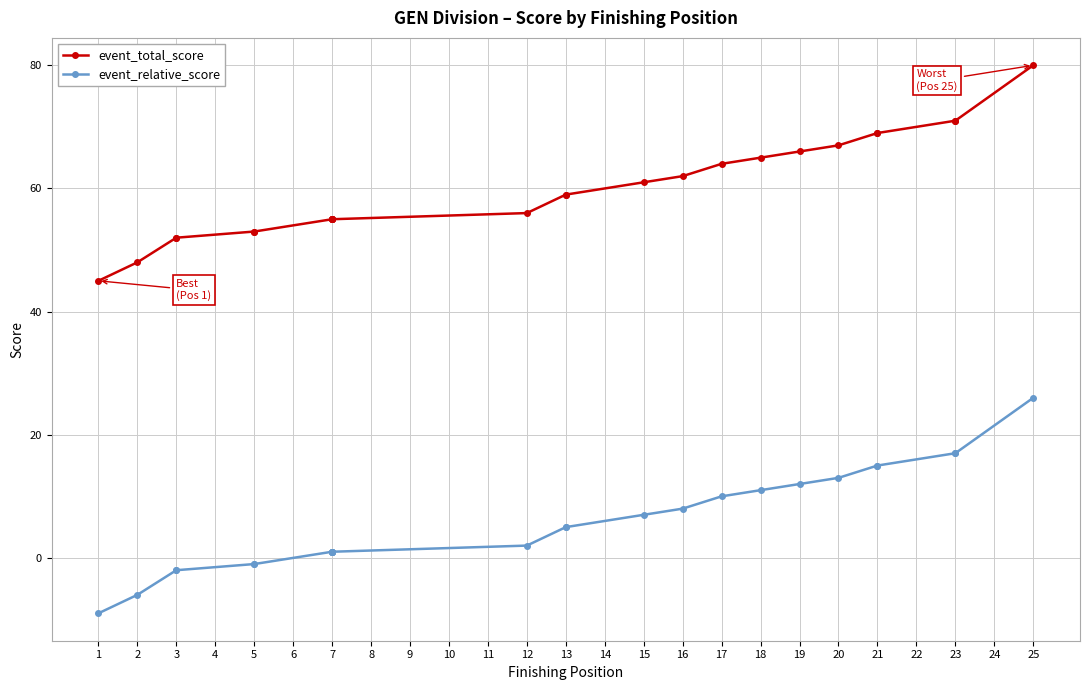

List the series in order of their overall mean, lowest first.

event_relative_score, event_total_score